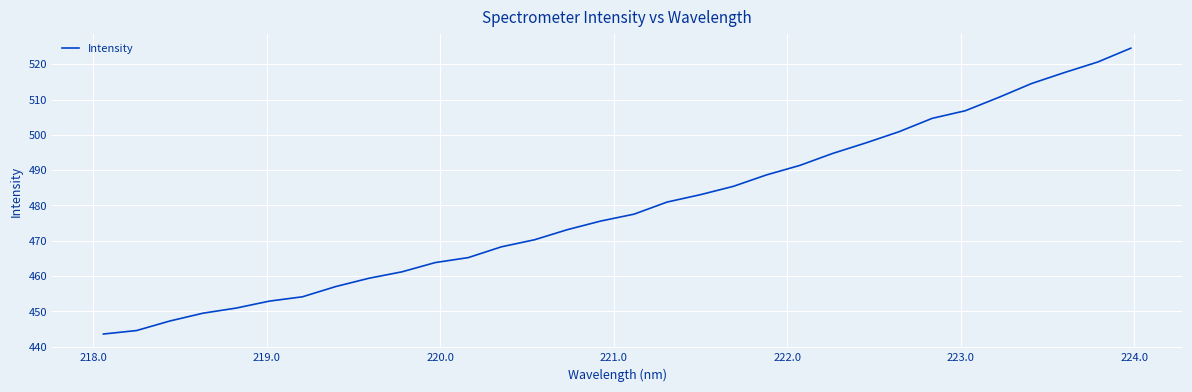

True or false: the data has more than 1 interior local peaks.

False